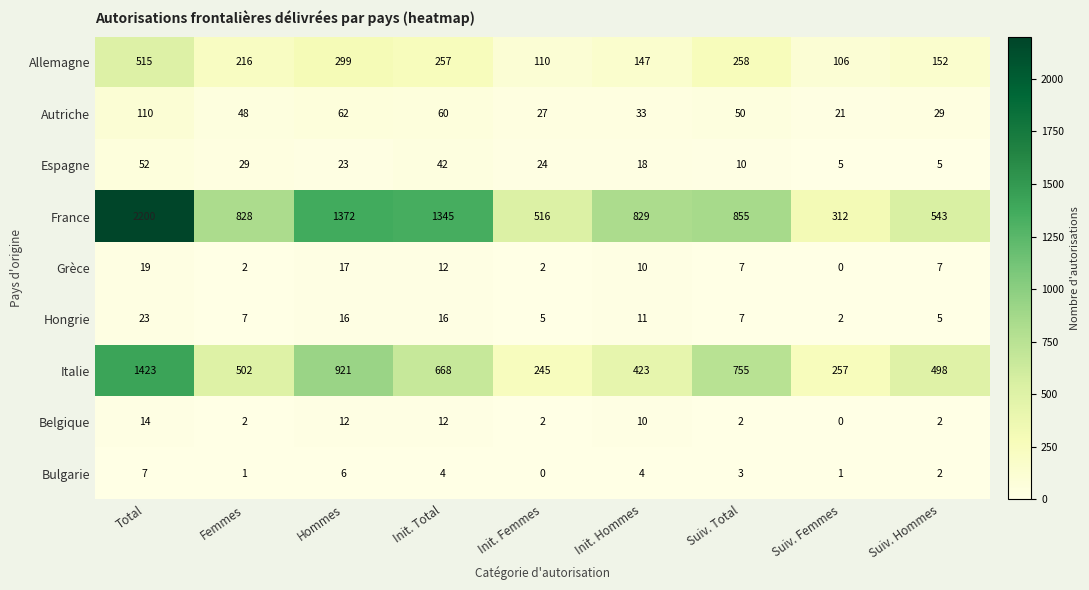

Which series has the largest range (max minus min)?

France